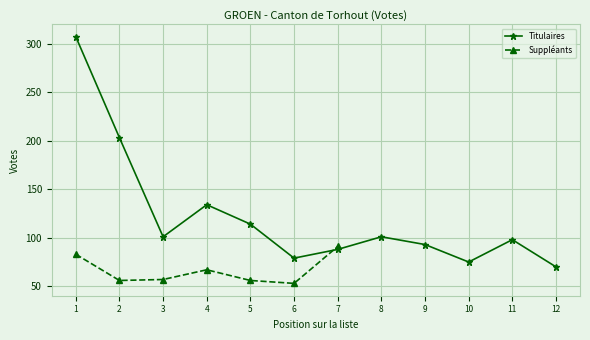

What is the sum of the values at 11 and 2?

301